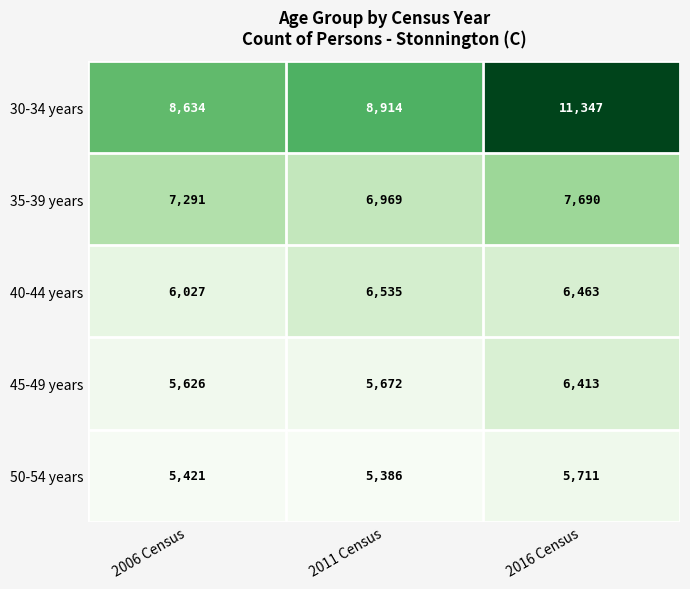

What is the sum of the 30-34 years values at 2006 Census and 2011 Census?

17548